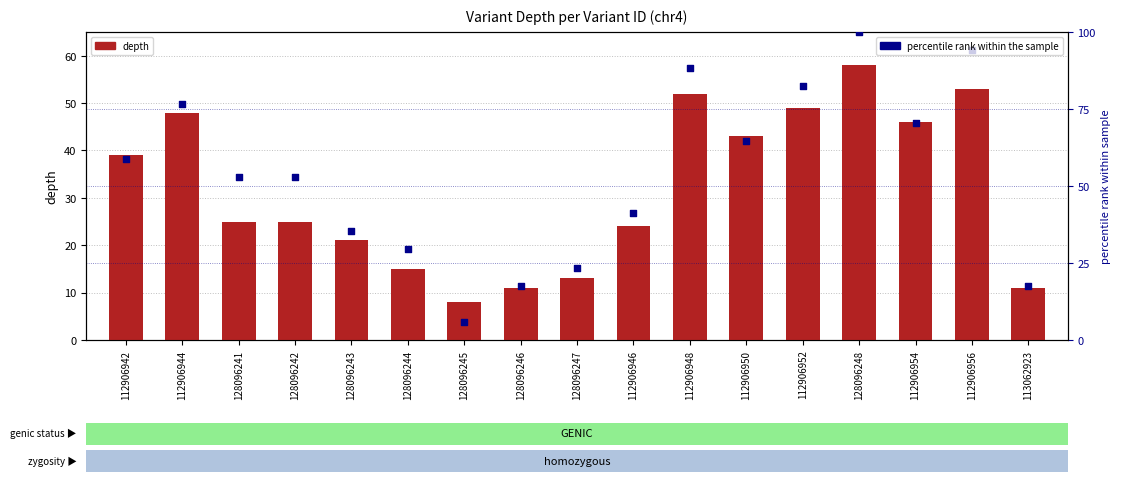

At which category is the sum across all series the highest?

128096248